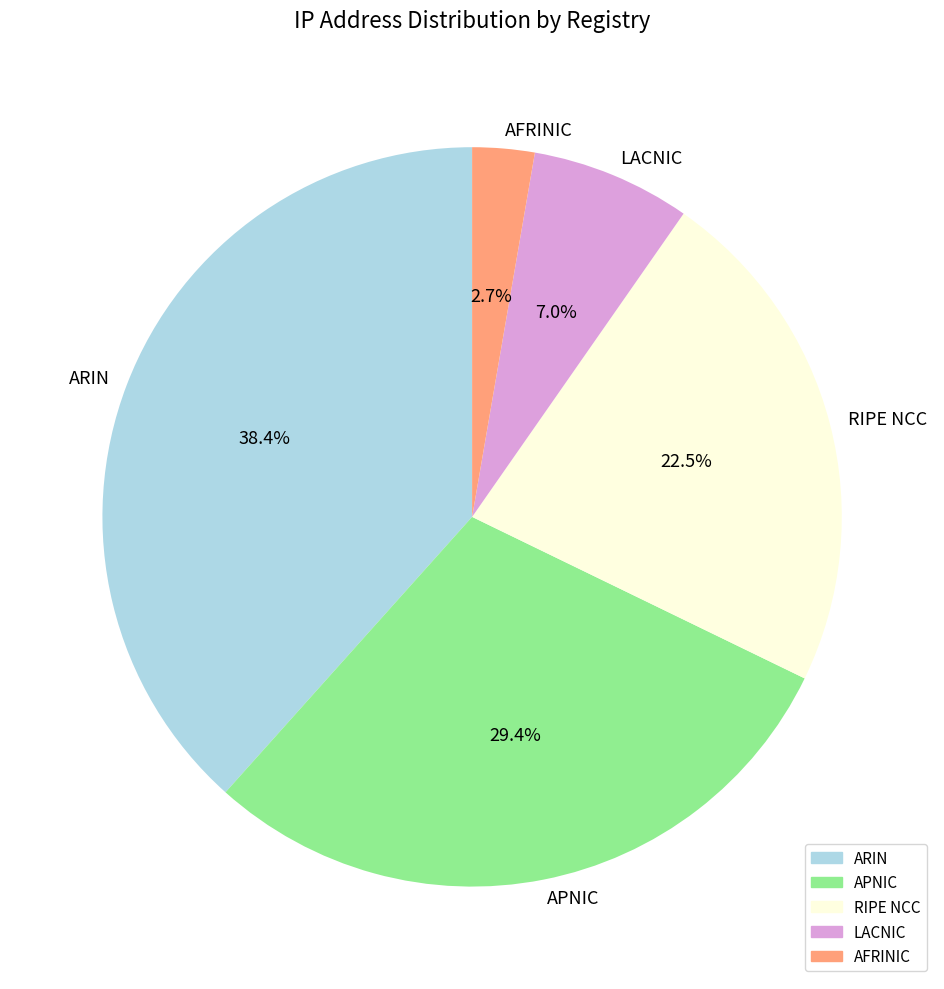

Which category has the smallest portion of the pie?

AFRINIC